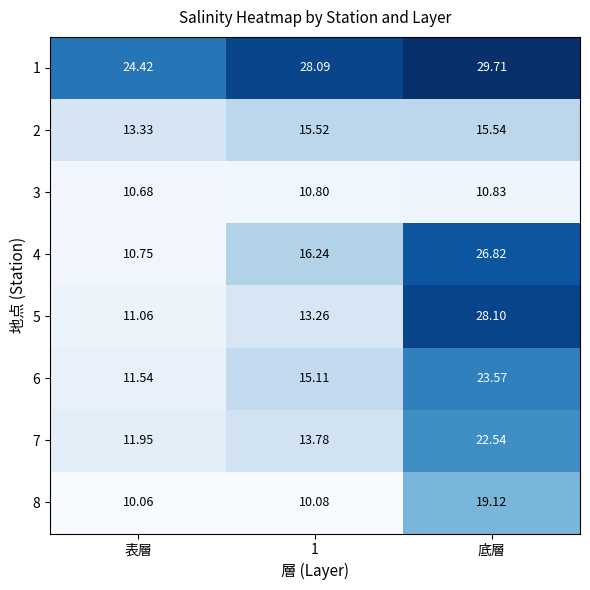

Which category has the lowest value across all series?

表層